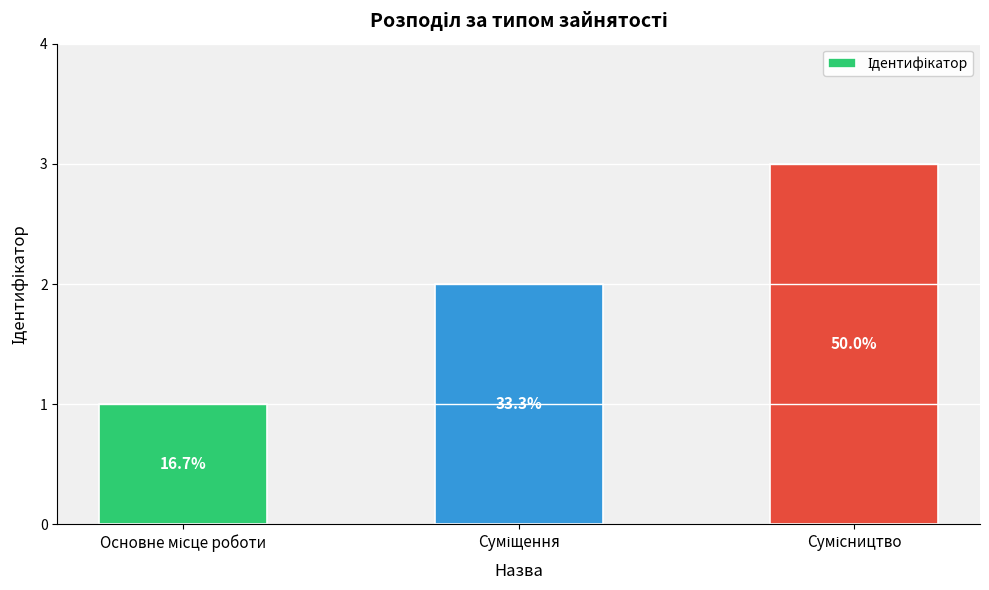

How many bars are there in total?

3